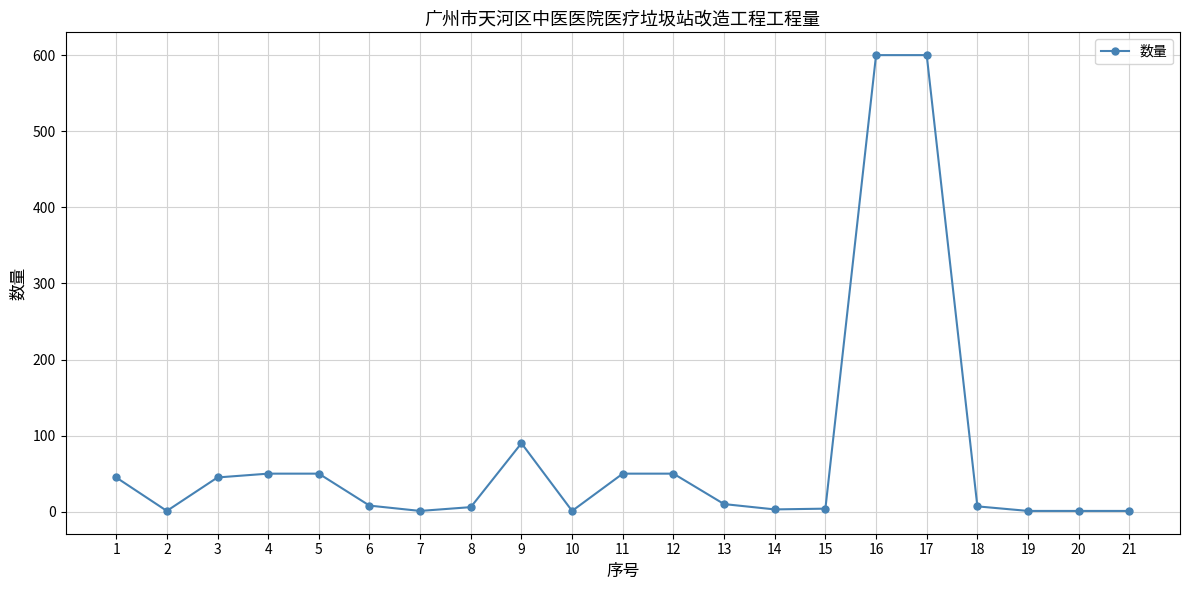

Is it true that the value at 9 is 153?

False